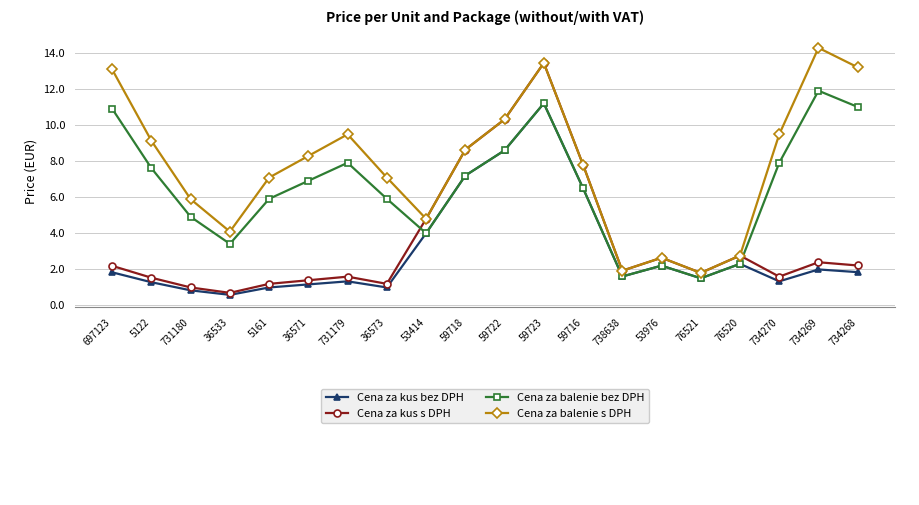

What is the difference between the highest and lowest values at 59716?

1.3